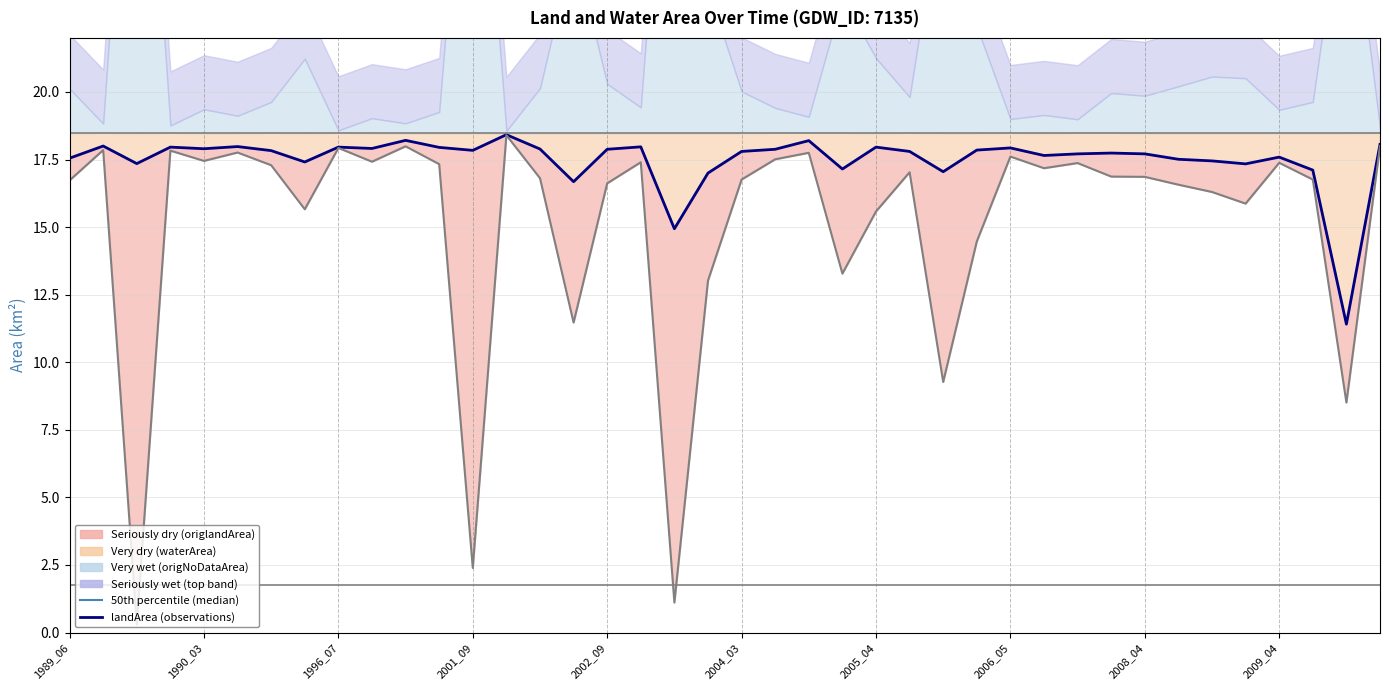

The landArea (observations) series shows 17.7 at 2008_04. True or false?

True